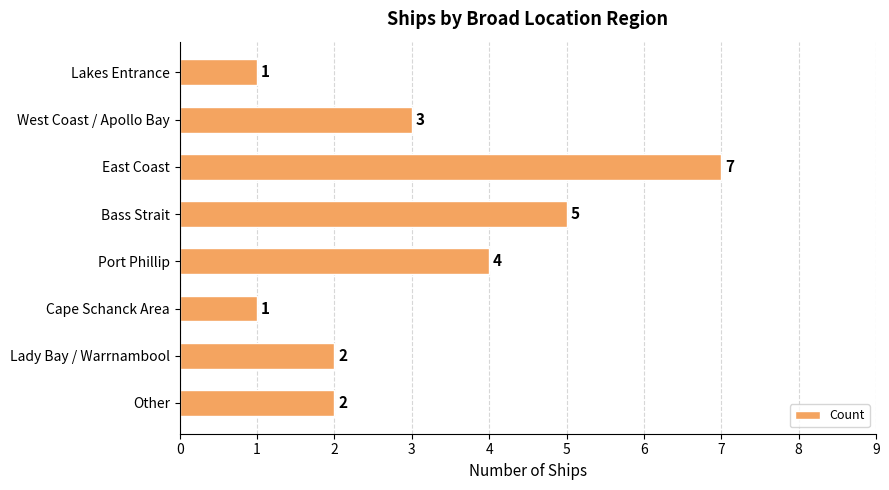

What is the label of the 6th bar from the bottom?

East Coast